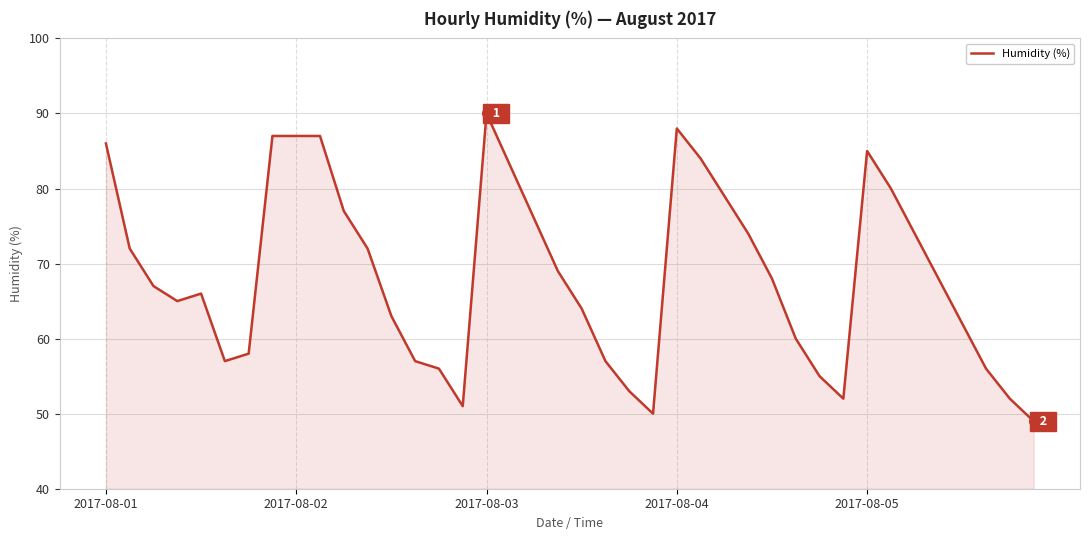

What is the minimum value shown in the chart?

49